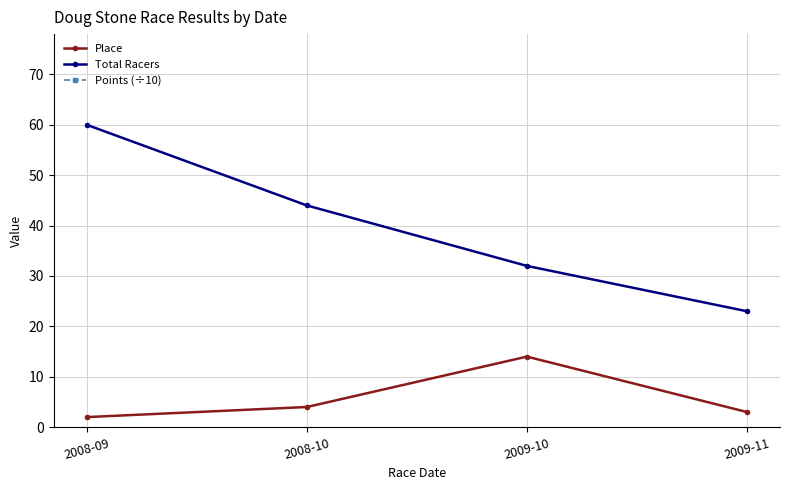

True or false: Total Racers and Place intersect in this chart.

False